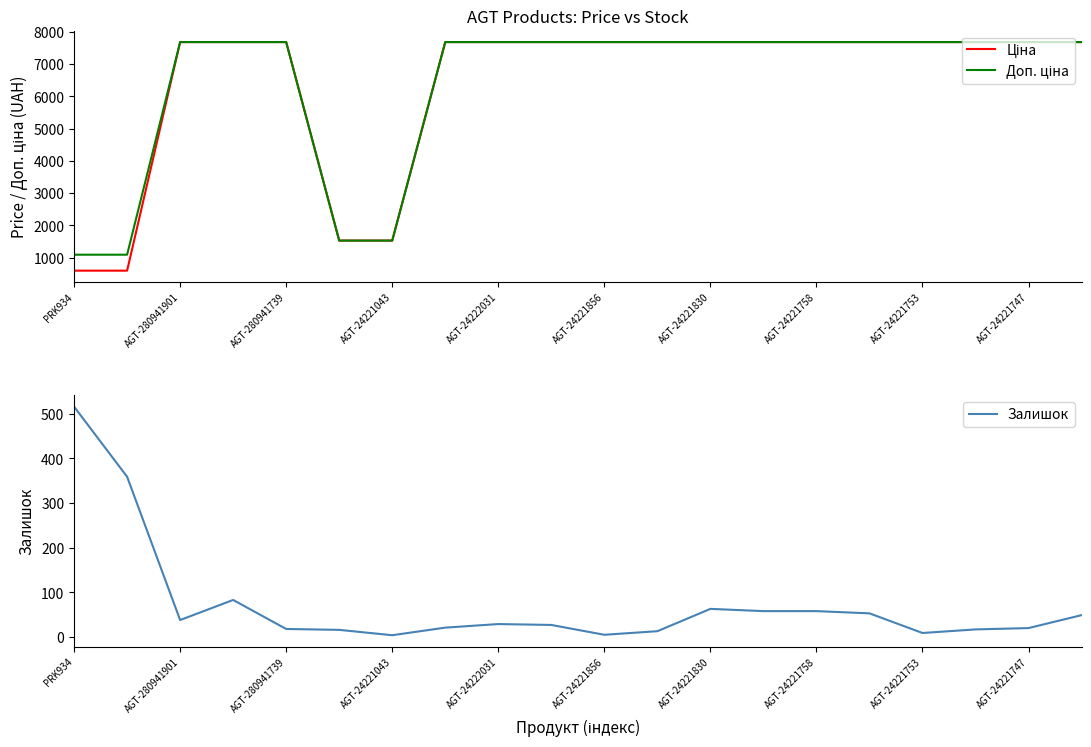

At how many categories does at least one series exceed 876?

20